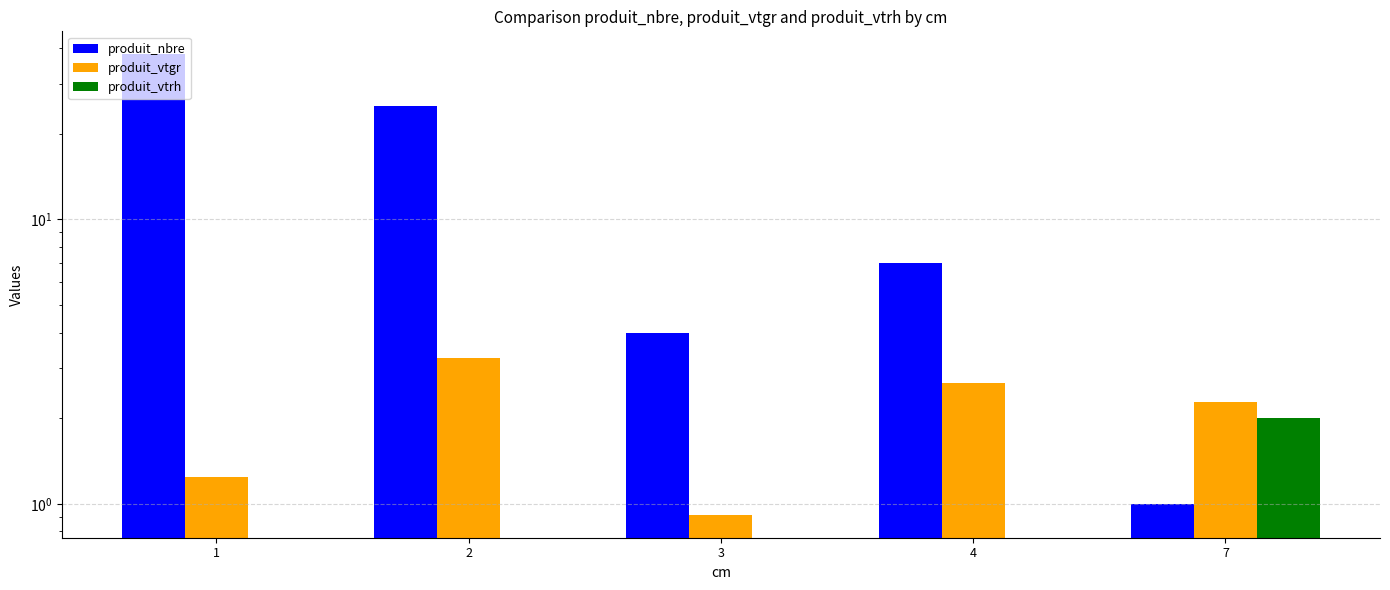

Reading right to left, transcribe all the data shown in this chart.

produit_nbre: 1.0	7.0	4.0	25.0	38.0
produit_vtgr: 2.3	2.7	0.9	3.3	1.2
produit_vtrh: 2.0	0.0	0.0	0.0	0.0